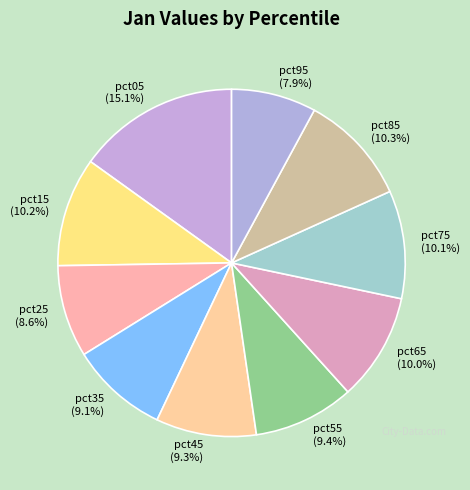

To the nearest percent, what percentage of the pie is pct15?

10%